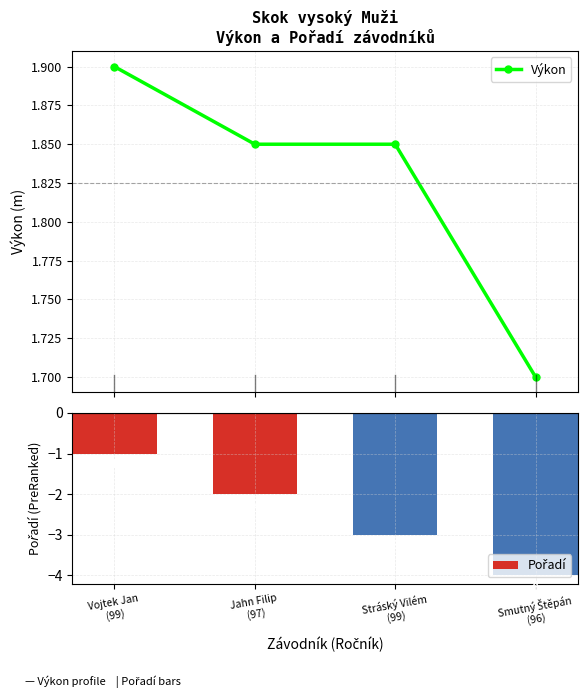

Reading left to right, transcribe all the data shown in this chart.

Výkon: 1.9	1.9	1.9	1.7
Pořadí: -1.0	-2.0	-3.0	-4.0